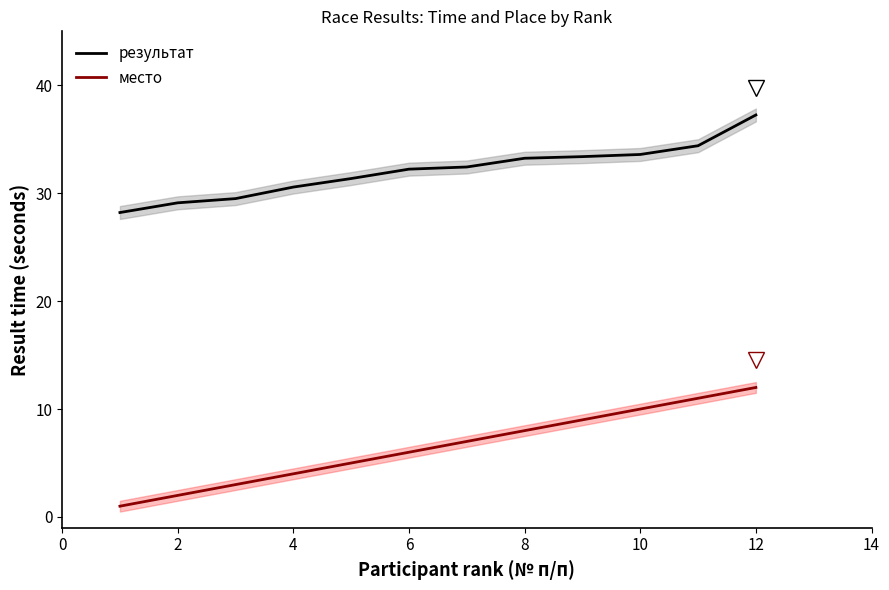

How many data points does each series have?

12